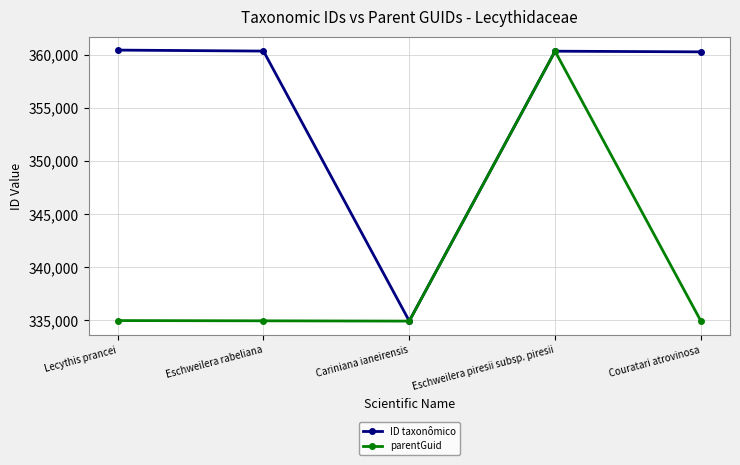

What is the lowest value of the ID taxonômico series?

334943